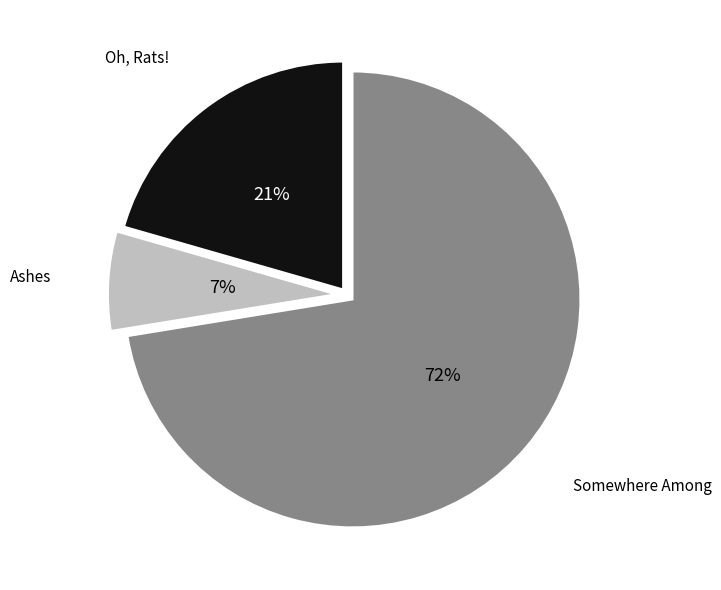

Rank the categories by value from highest to lowest.

Somewhere Among, Oh, Rats!, Ashes